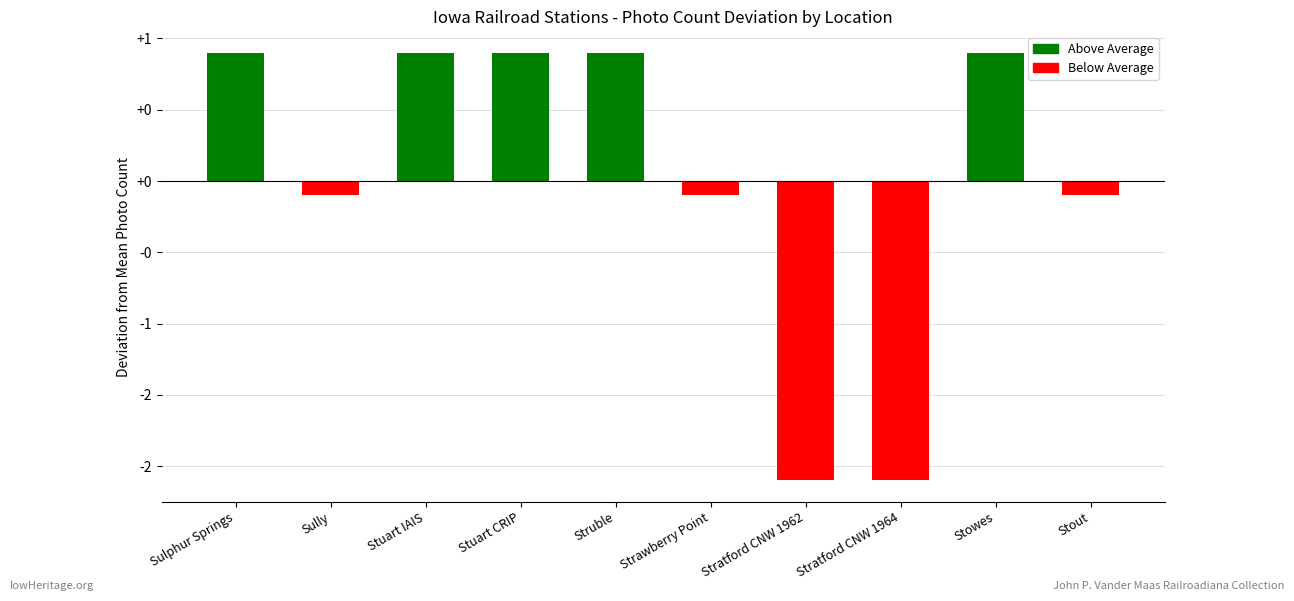

Rank the categories by value from lowest to highest.

Stratford CNW 1962, Stratford CNW 1964, Sully, Strawberry Point, Stout, Sulphur Springs, Stuart IAIS, Stuart CRIP, Struble, Stowes